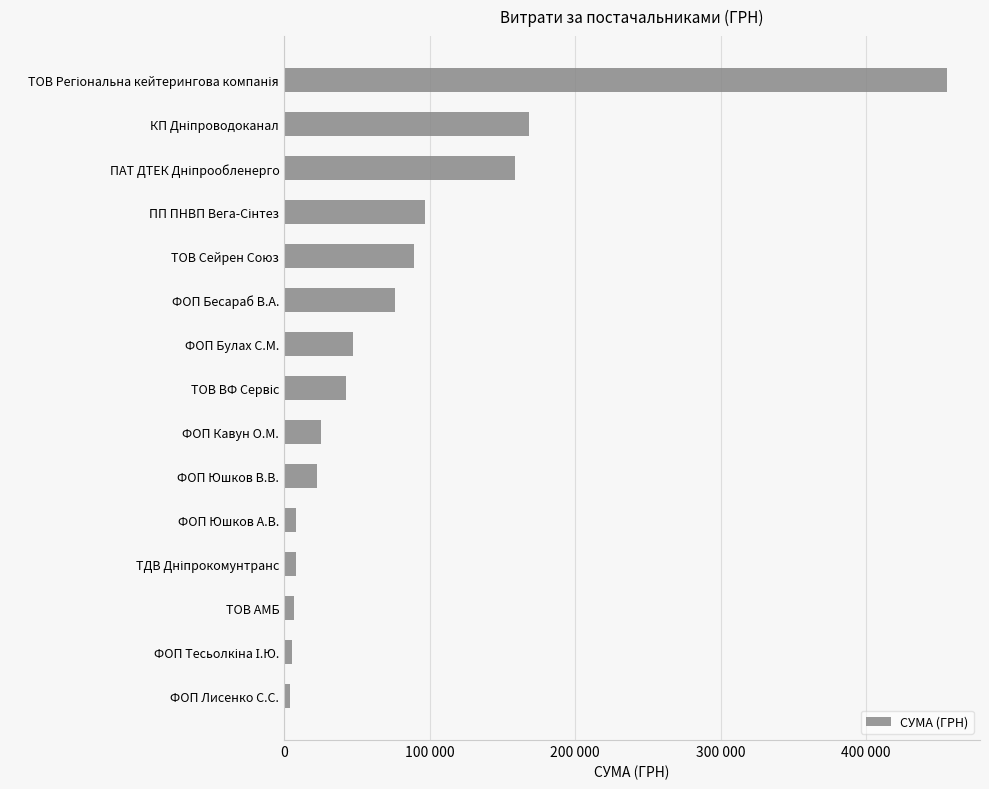

Are the bars horizontal?

Yes